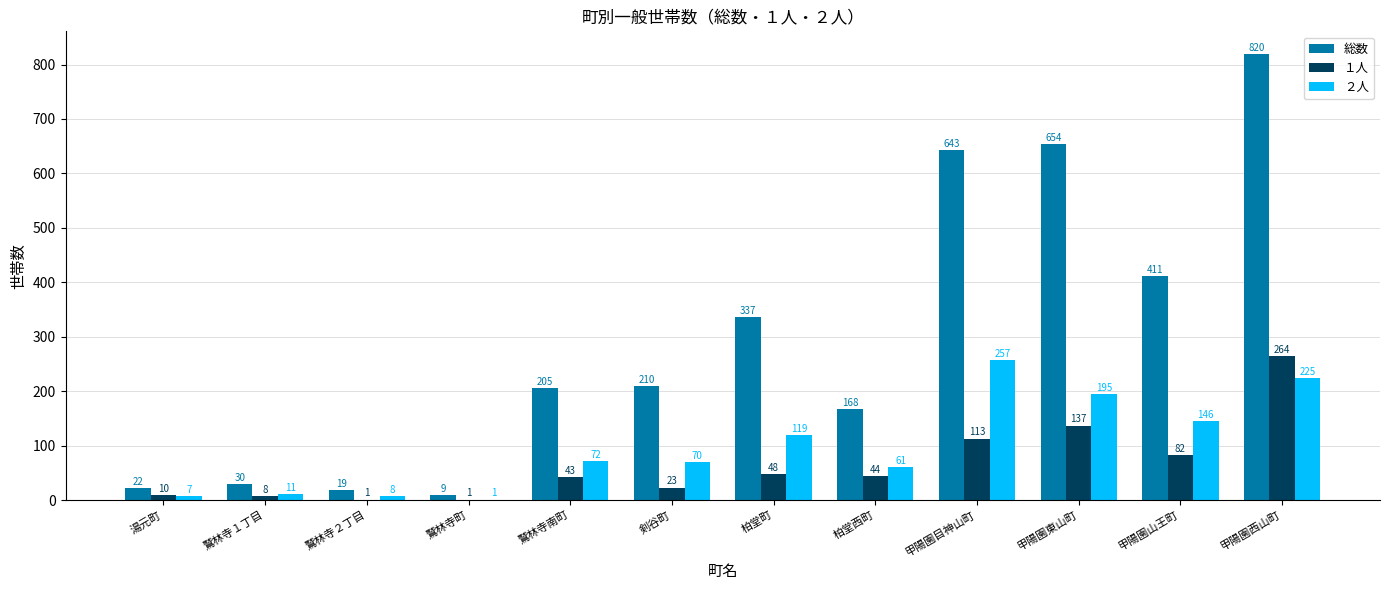

What is the approximate value of ２人 at 湯元町?

7